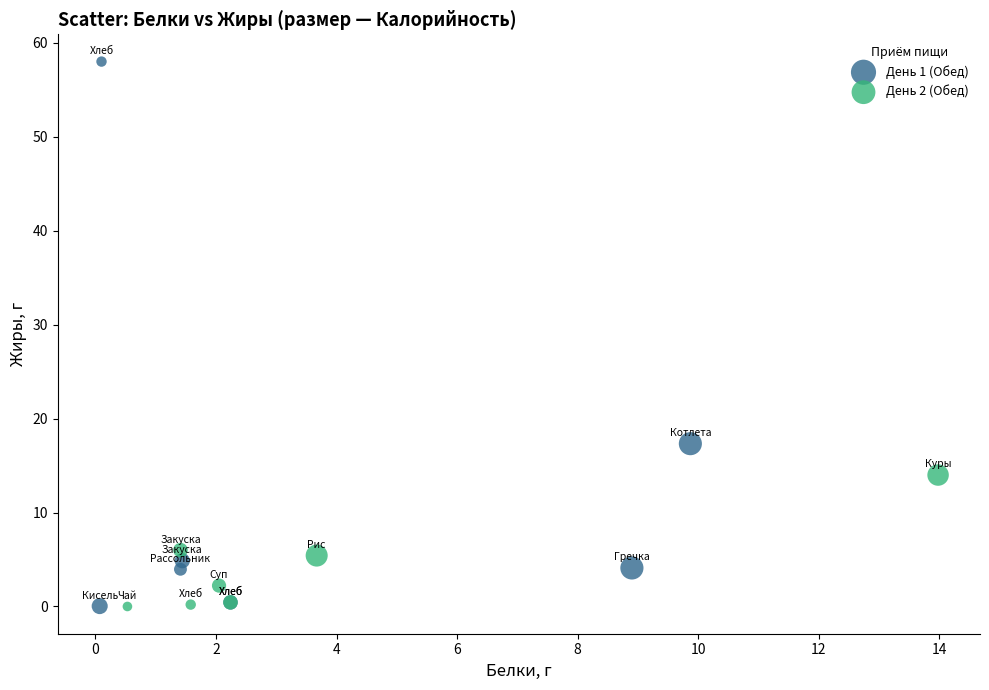

Which series reaches the maximum Y coordinate?

День 1 (Обед)